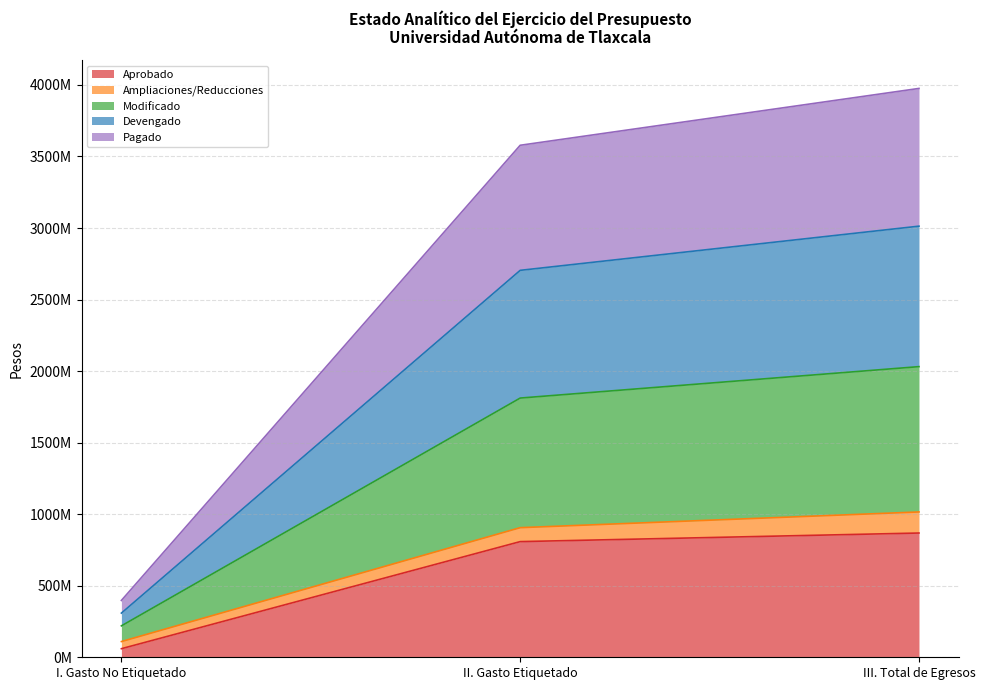

The Modificado series shows 29935059 at I. Gasto No Etiquetado. True or false?

False